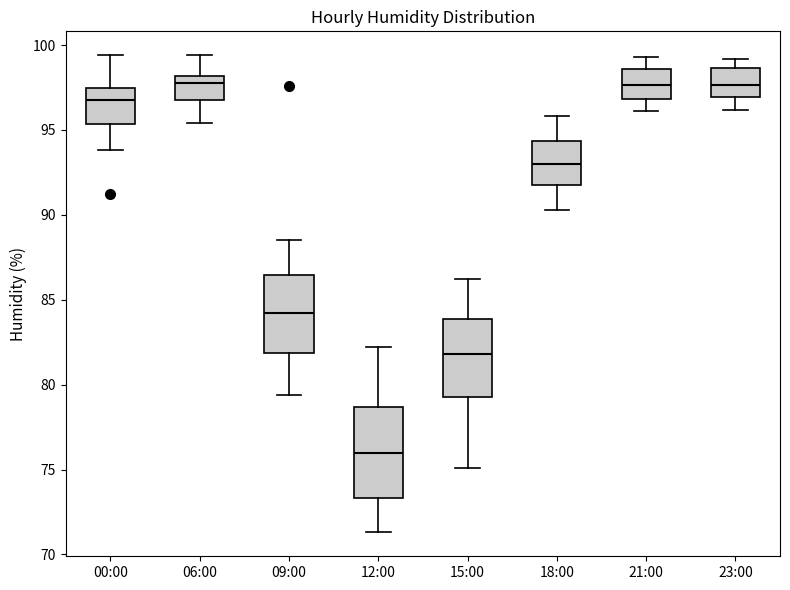

Reading left to right, transcribe this box plot: for each box, give where its median line is, the range the box spans, and where its two whiskers end, as read against the y-axis. The values are not printed on the chart, so give them approximately, as read against the axis.

00:00: median 97.0, box 95.5 to 97.5, whiskers 94.0 to 99.5
06:00: median 98.0 (just below the box's upper edge), box 97.0 to 98.0, whiskers 95.5 to 99.5
09:00: median 84.0, box 82.0 to 86.5, whiskers 79.5 to 88.5
12:00: median 76.0, box 73.5 to 78.5, whiskers 71.5 to 82.0
15:00: median 82.0, box 79.5 to 84.0, whiskers 75.0 to 86.0
18:00: median 93.0, box 92.0 to 94.5, whiskers 90.5 to 96.0
21:00: median 97.5, box 97.0 to 98.5, whiskers 96.0 to 99.5
23:00: median 97.5, box 97.0 to 98.5, whiskers 96.0 to 99.0